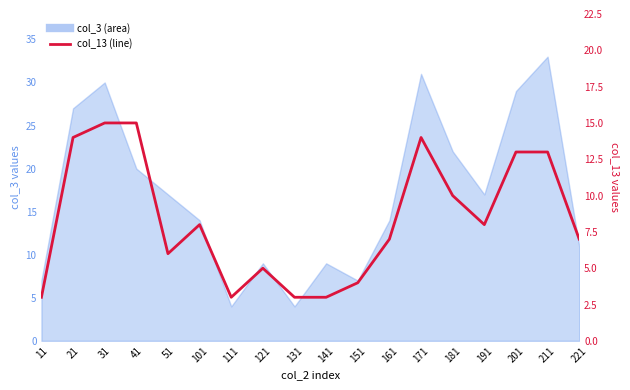

At which label does the data first exceed 8?

21